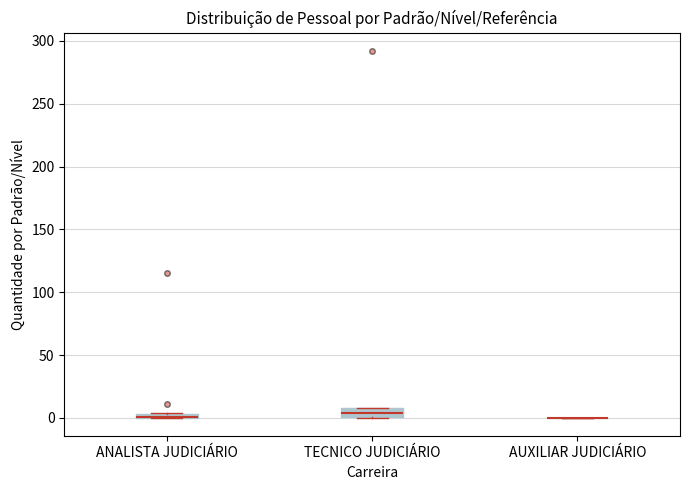

Where is the lower edge of the box for ANALISTA JUDICIÁRIO on the y-axis? The values are not printed on the chart, so give them approximately, as read against the axis.

0